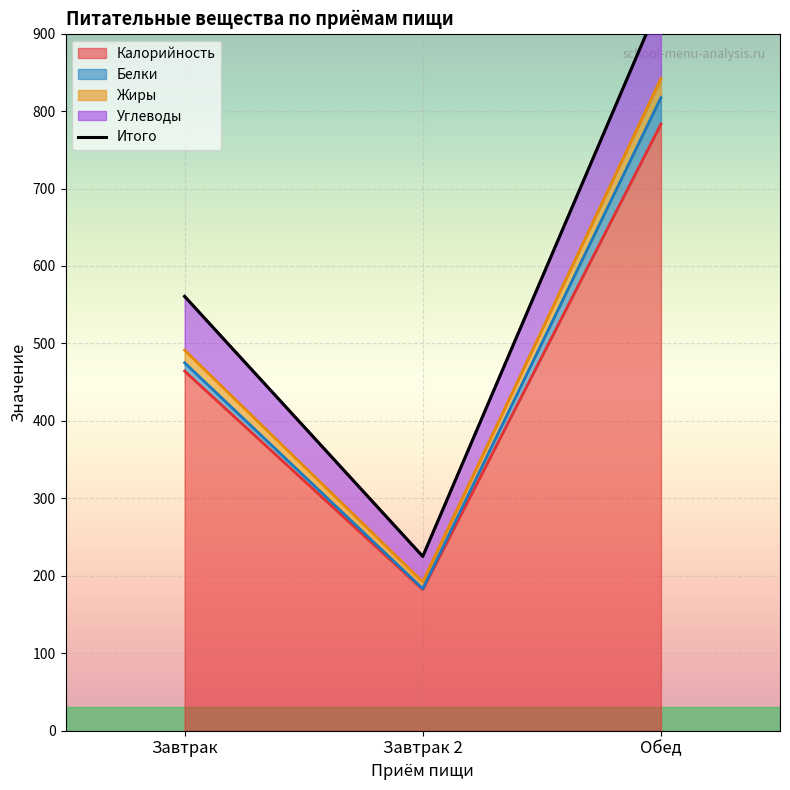

How many lines are shown in the chart?

1